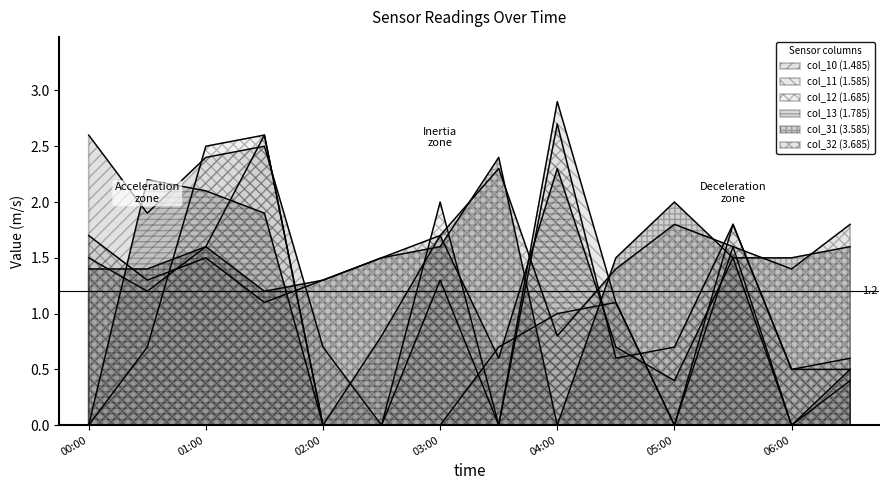

At which category does col_10 (1.485) reach its first local peak?

2012/10/11 01:30